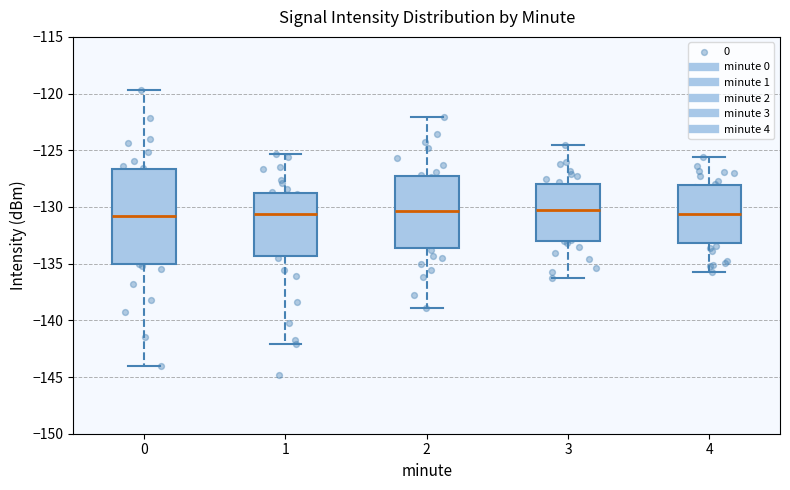

Where is the upper edge of the box at x = 4 on the y-axis? The values are not printed on the chart, so give them approximately, as read against the axis.

-128.0